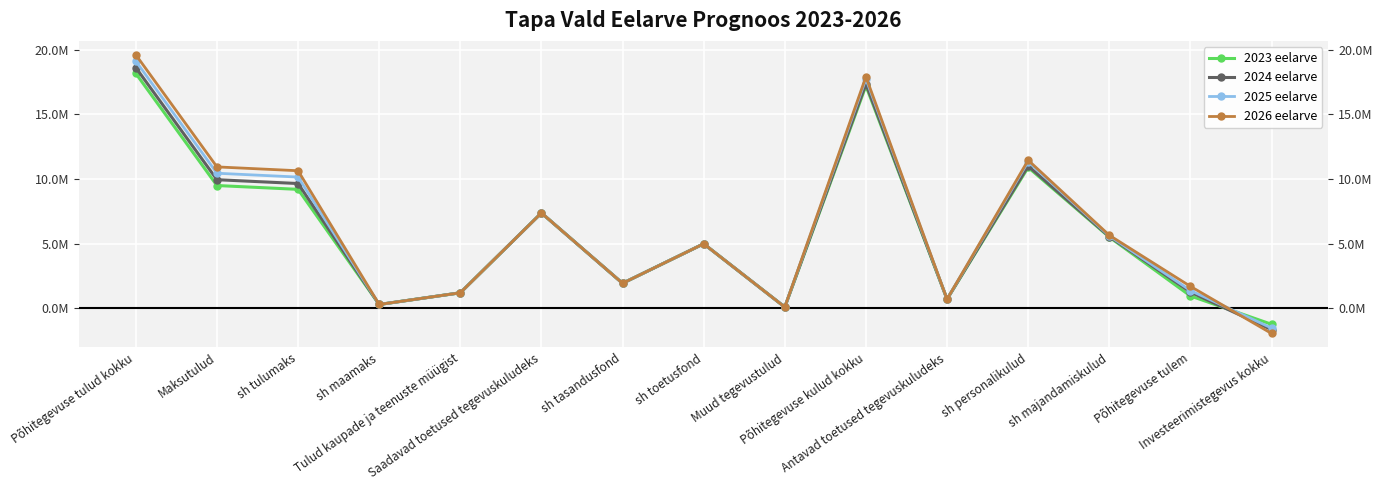

How many values in 2023 eelarve are below zero?

1